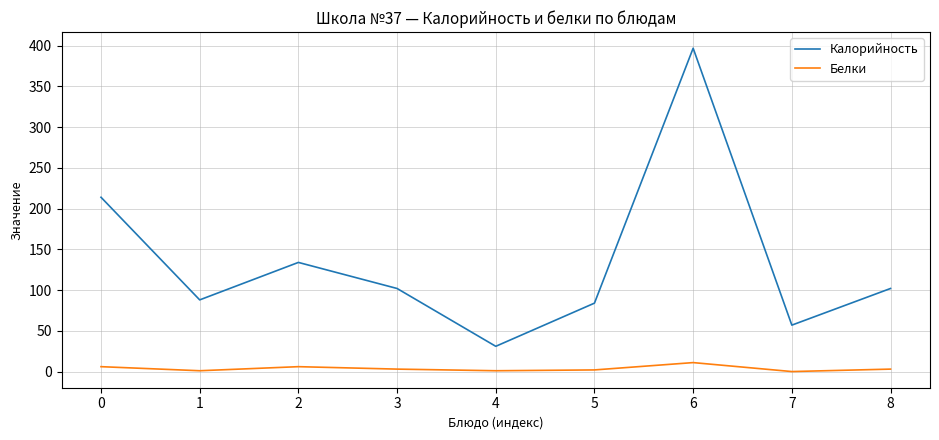

True or false: Калорийность and Белки cross at least once.

False